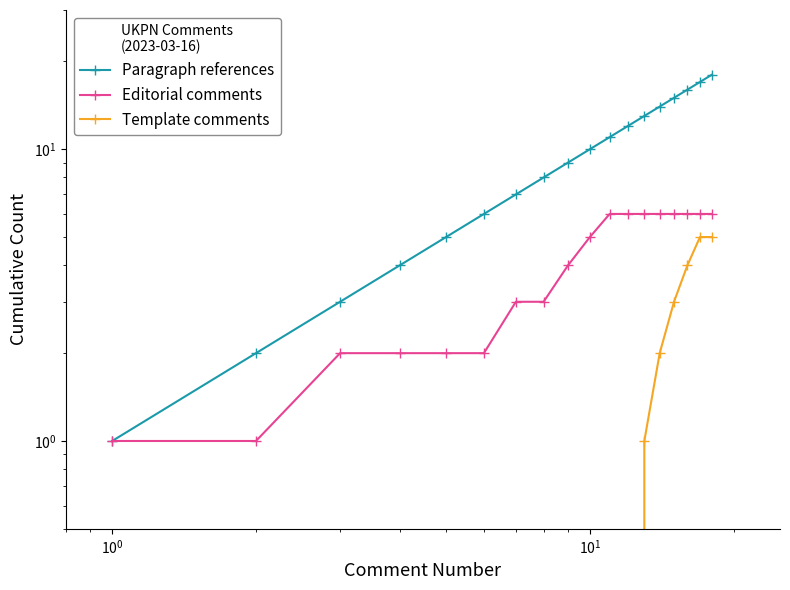

True or false: Editorial comments has a value of 1 at $\mathdefault{10^{-2}}$.

False